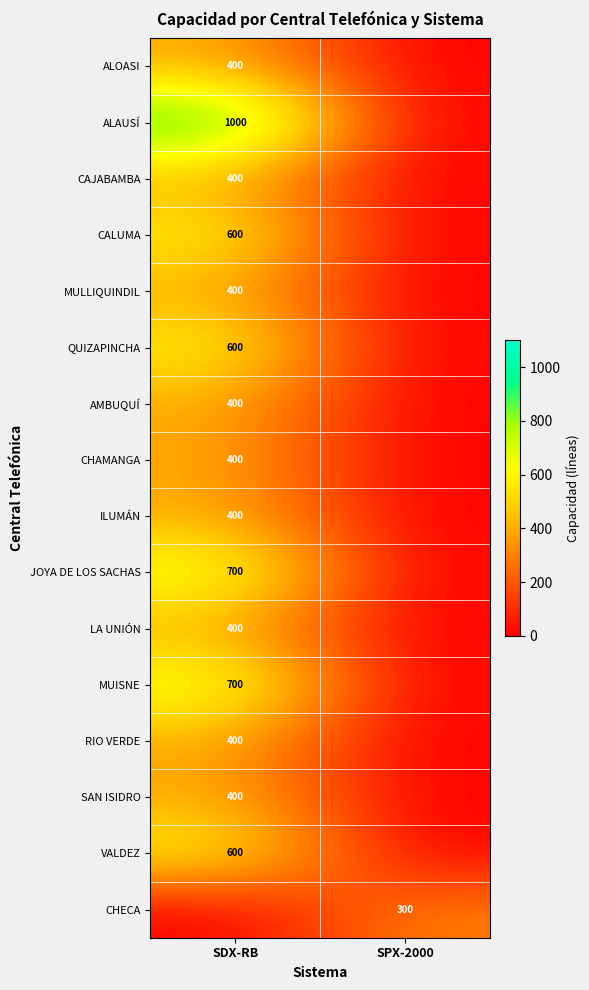

The value of ILUMÁN at SDX-RB is 116. True or false?

False